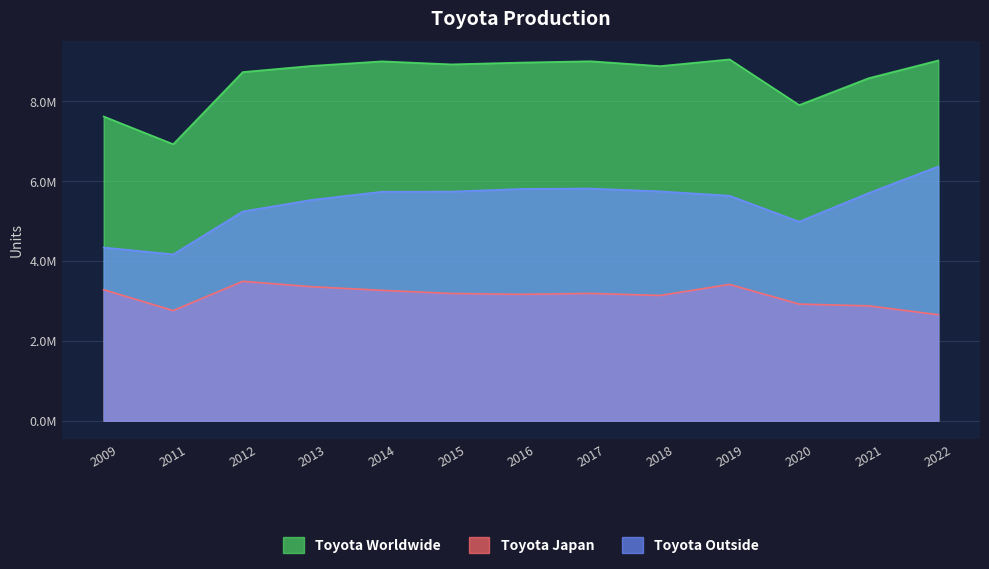

At which category is the sum across all series the highest?

2019